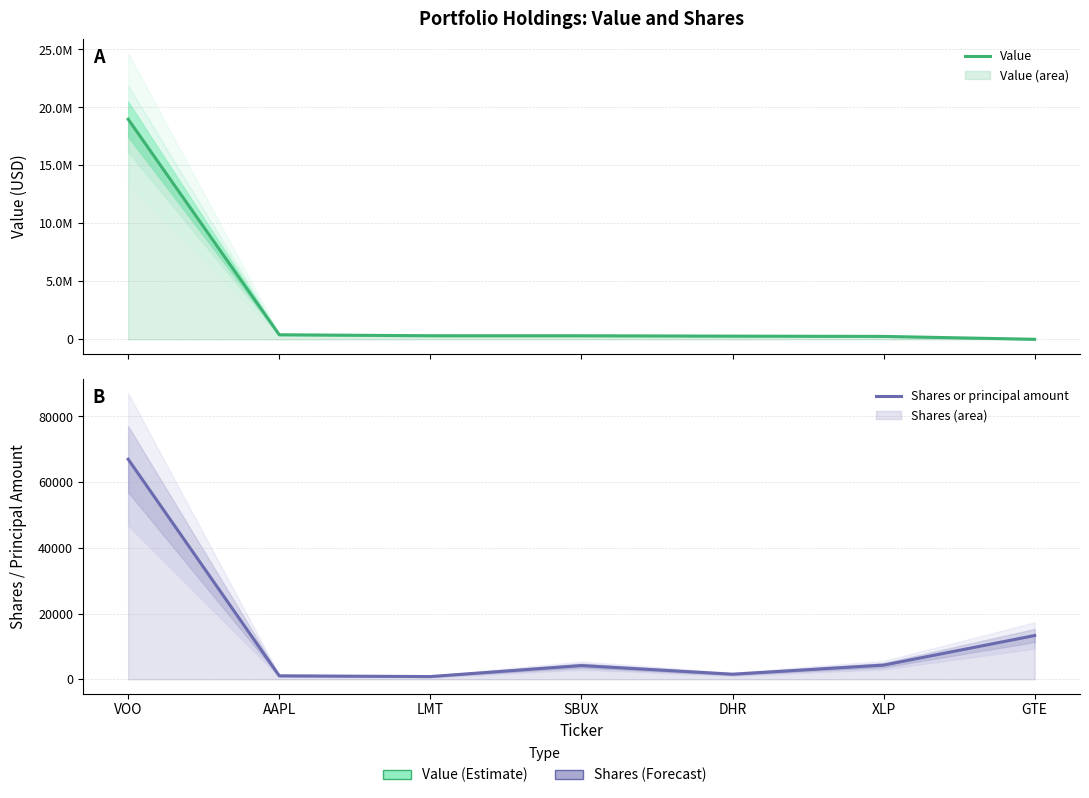

List the labels in order of Value value, smallest first.

GTE, XLP, DHR, SBUX, LMT, AAPL, VOO